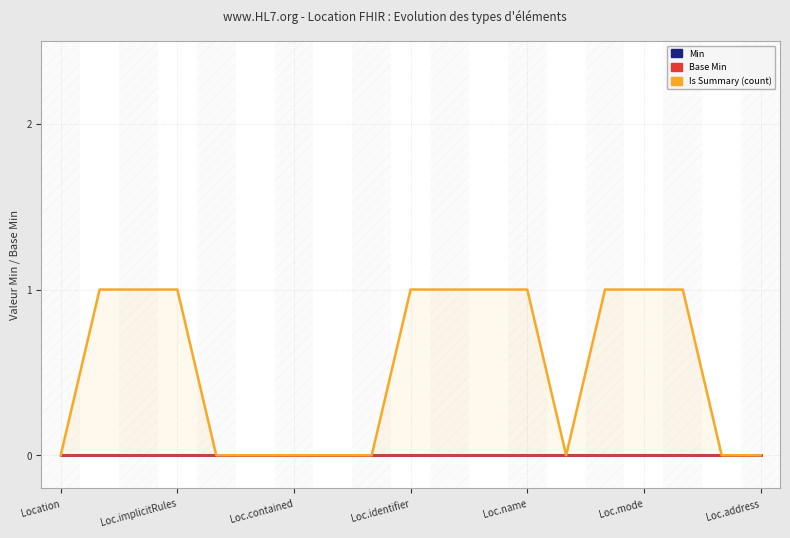

How many values in the Is Summary (count) series are below 1?

9